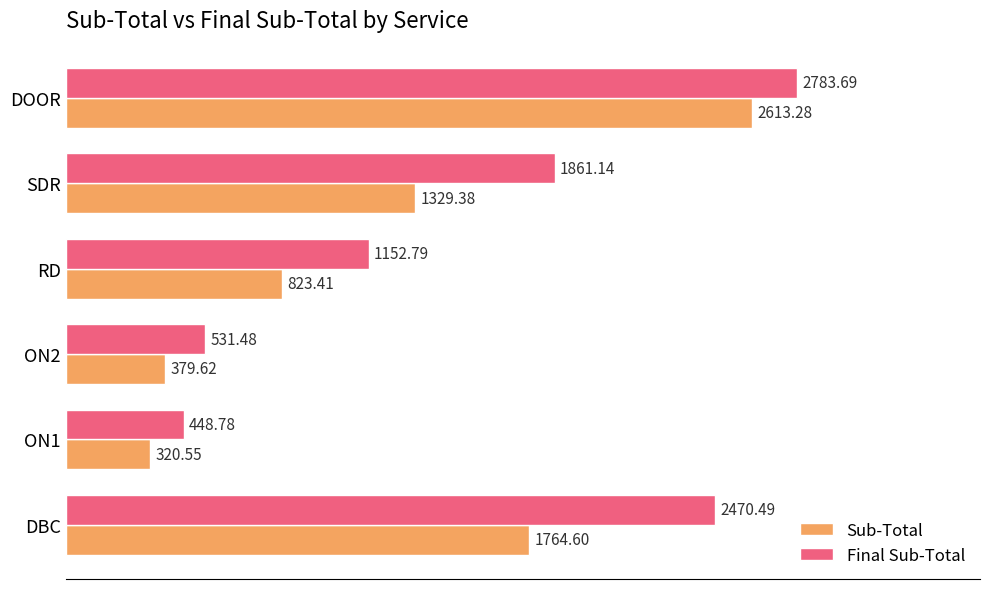

At DOOR, list the series in order from smallest to largest.

Sub-Total, Final Sub-Total